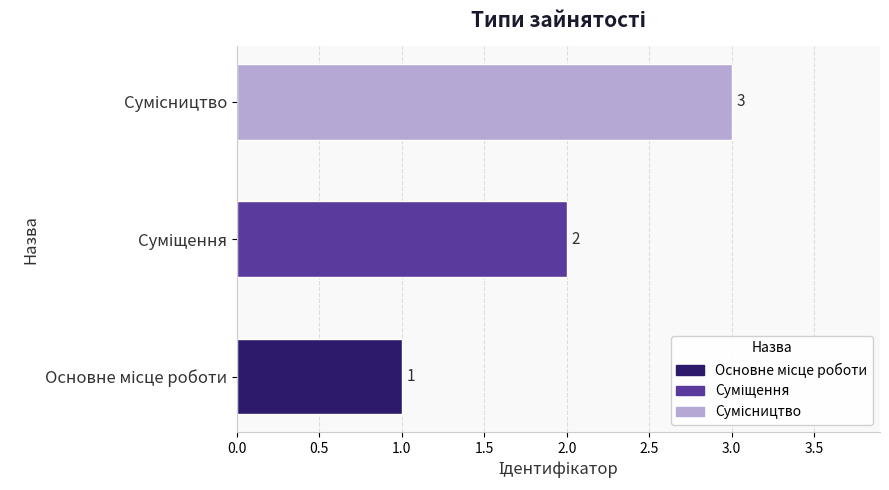

How many series are shown in this chart?

1